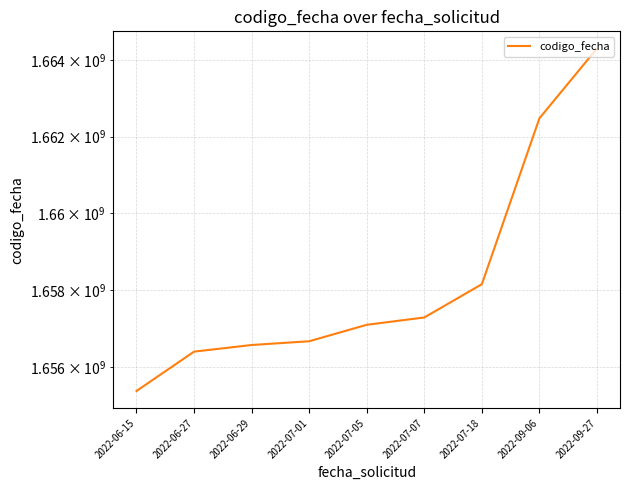

Approximately how many times larger is the value at 2022-06-15 compared to 2022-06-27?

1.0